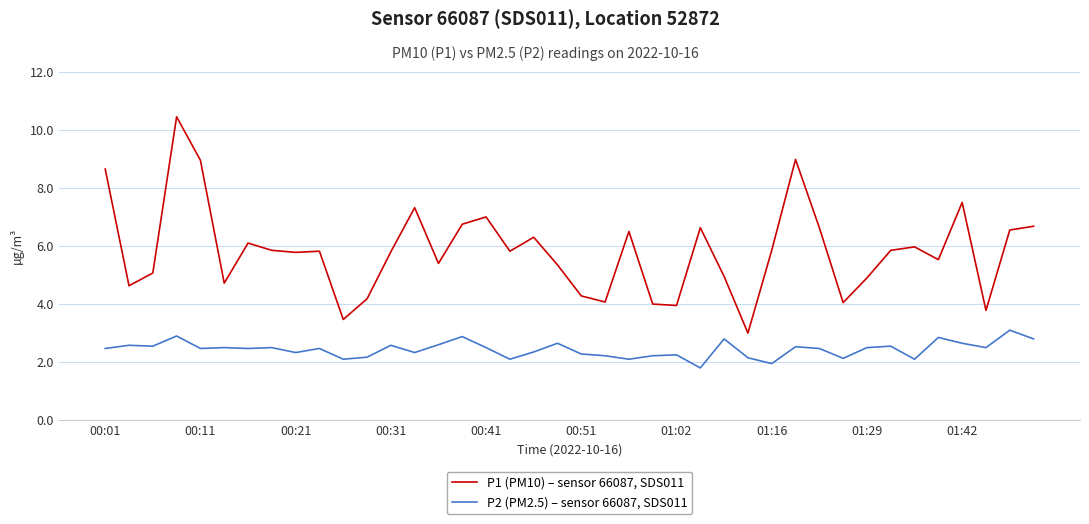

True or false: P1 (PM10) – sensor 66087, SDS011 and P2 (PM2.5) – sensor 66087, SDS011 cross at least once.

False